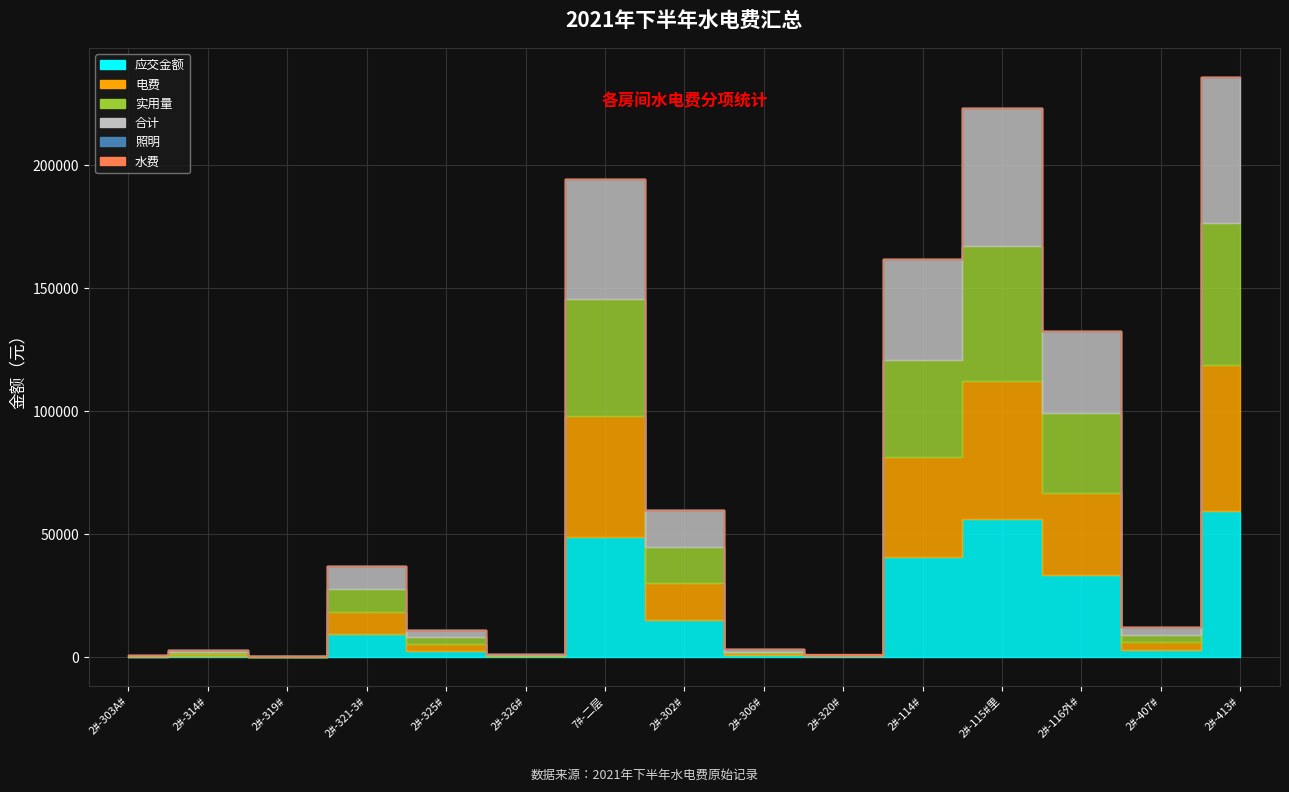

Is it true that 实用量 equals 54570.0 at 2#-115#里?

True